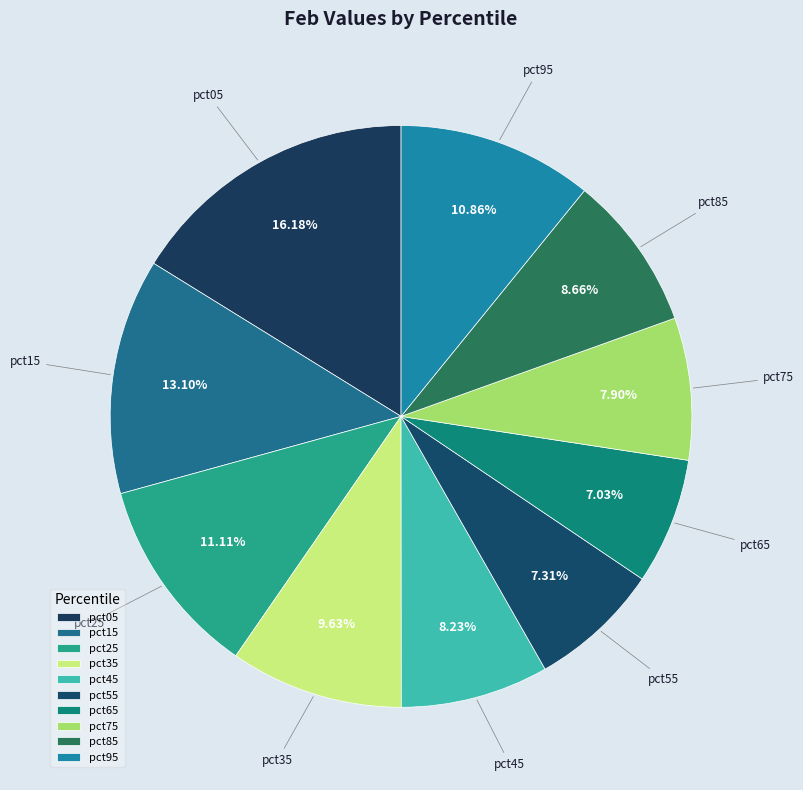

To the nearest percent, what is the average slice percentage?

10%